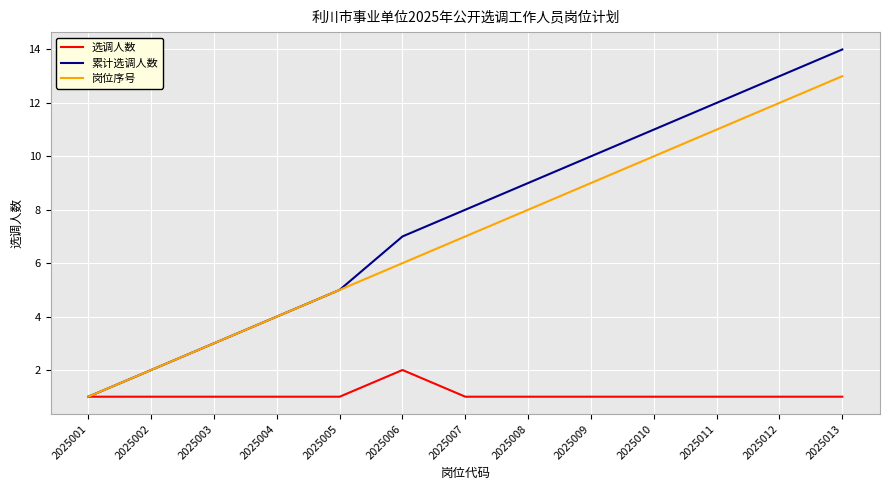

What are all the series names shown in the legend?

选调人数, 累计选调人数, 岗位序号